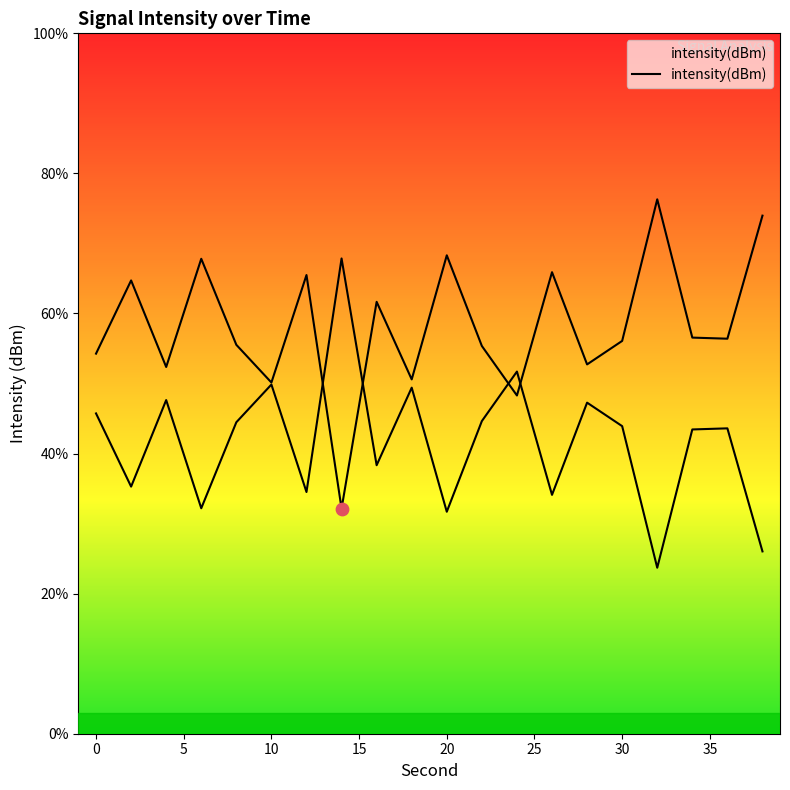

What is the change in value from 18 to 38?

+23.4